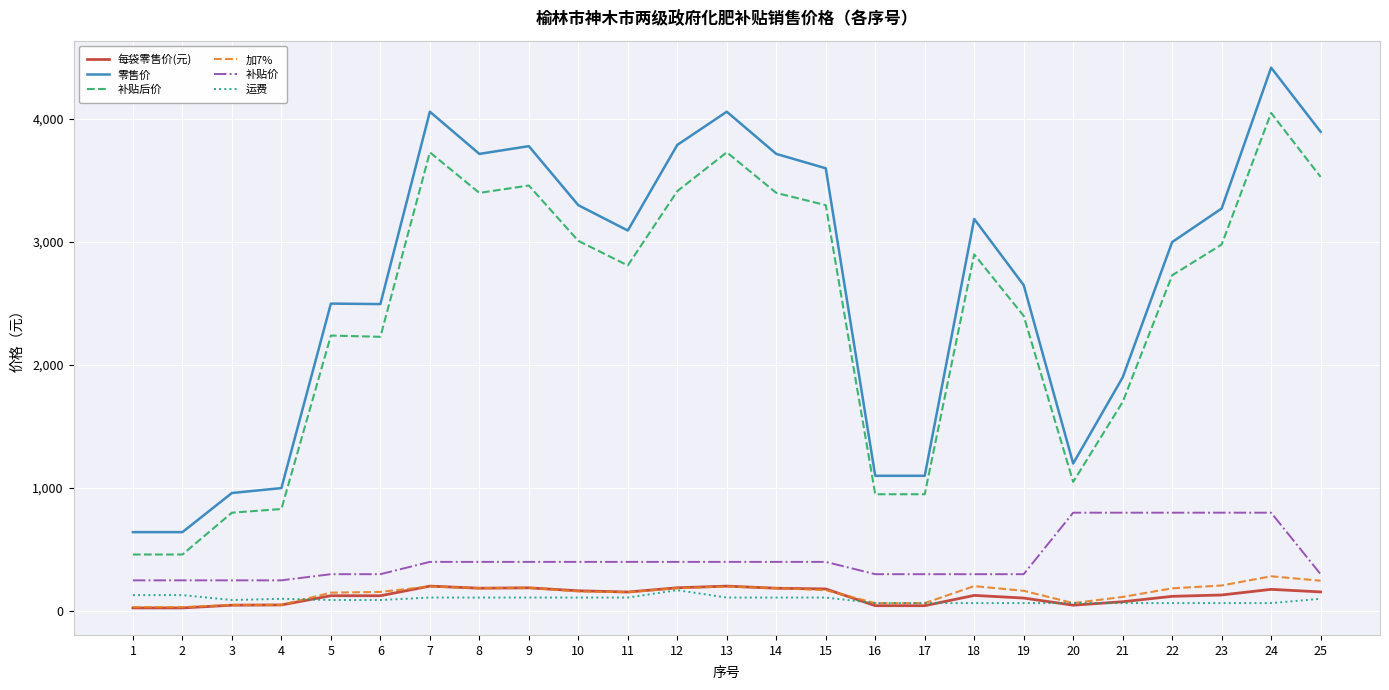

What is the minimum value for 补贴后价?

460.0